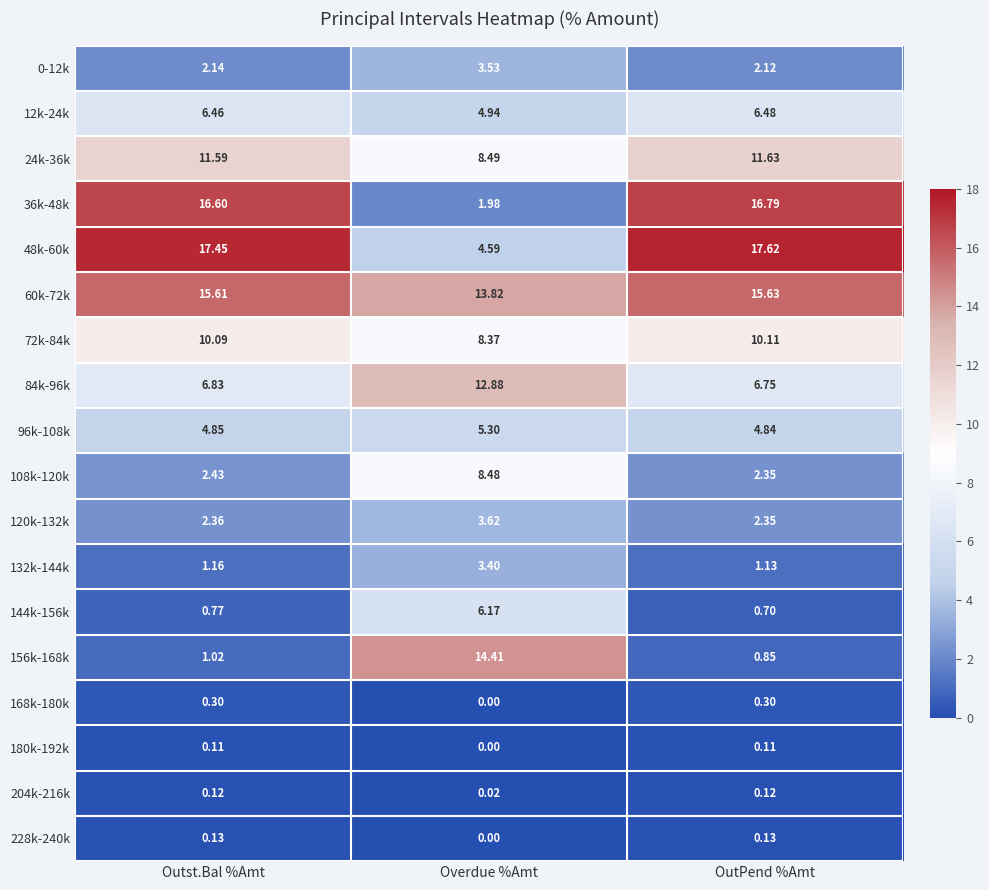

Which category has the lowest value across all series?

Overdue %Amt